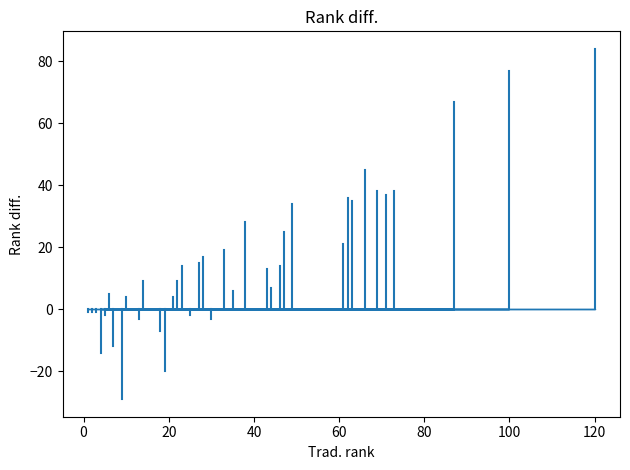

Which has a higher value, 43 or 33?

33